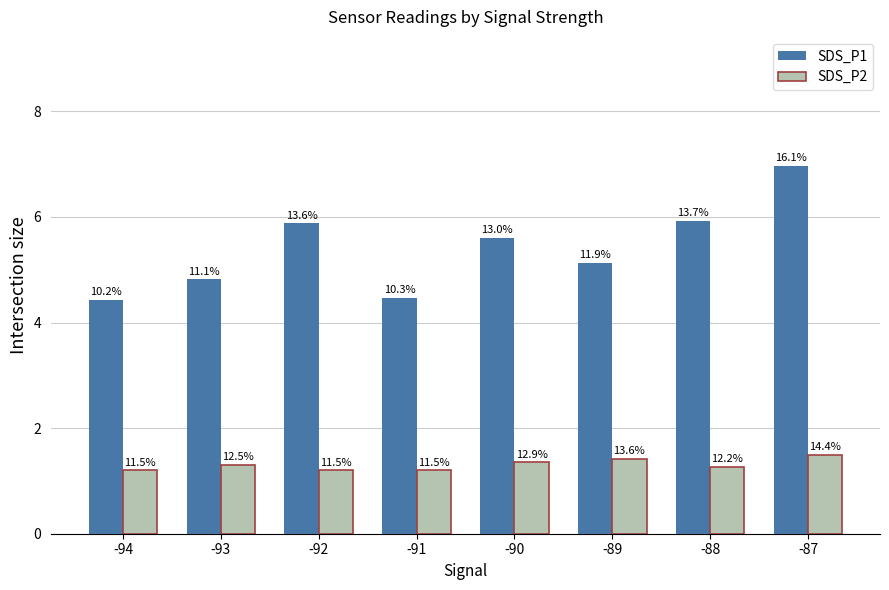

Rank the series by their maximum value, from highest to lowest.

SDS_P1, SDS_P2